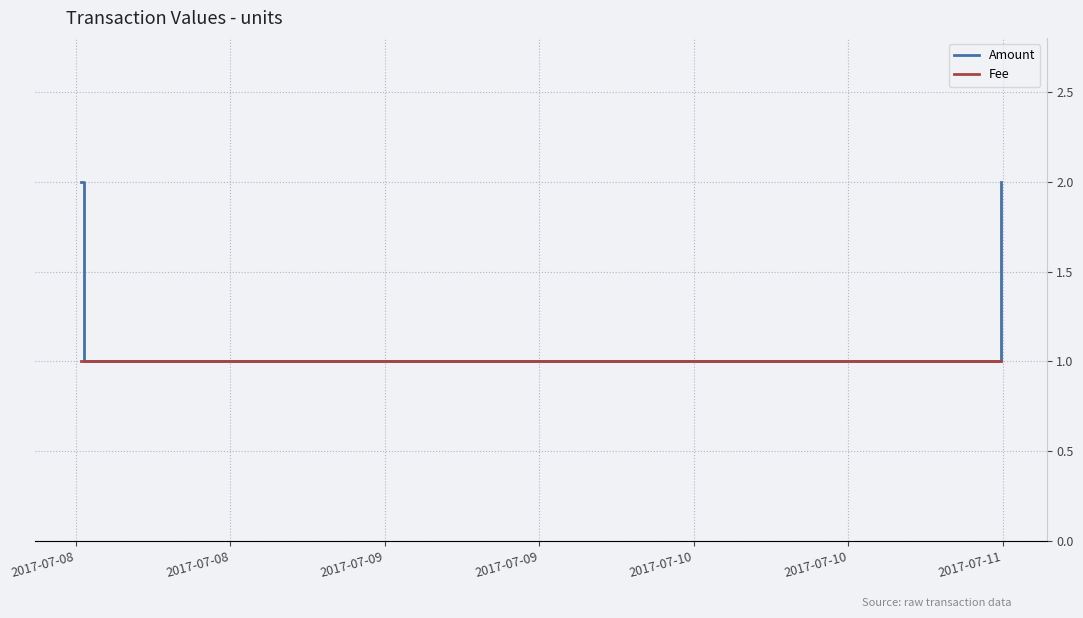

List the series in order of their peak value, lowest first.

Fee, Amount